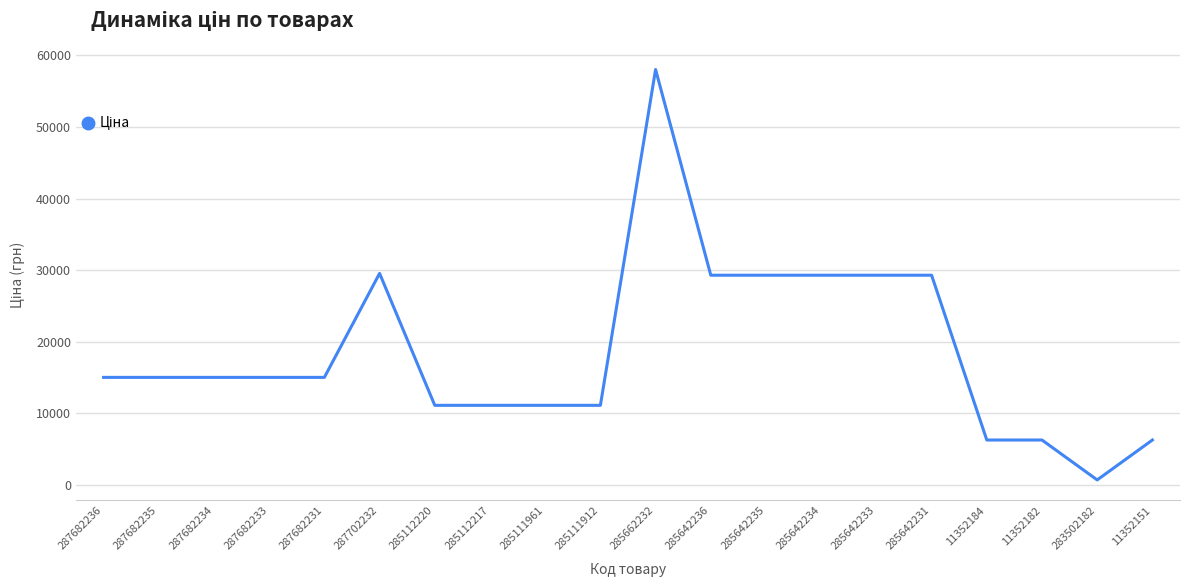

The chart shows a value of 5189.6 at 285112220. True or false?

False